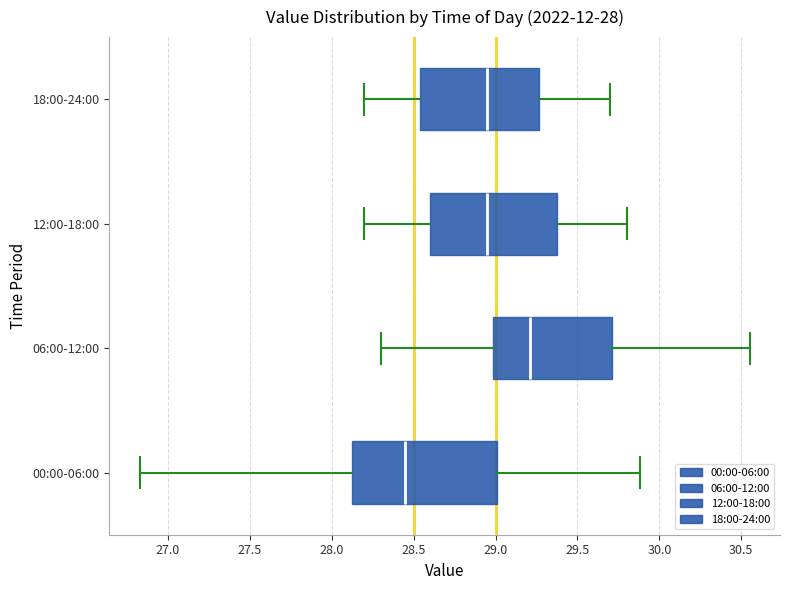

Which box's median line is the furthest to the left?

00:00-06:00